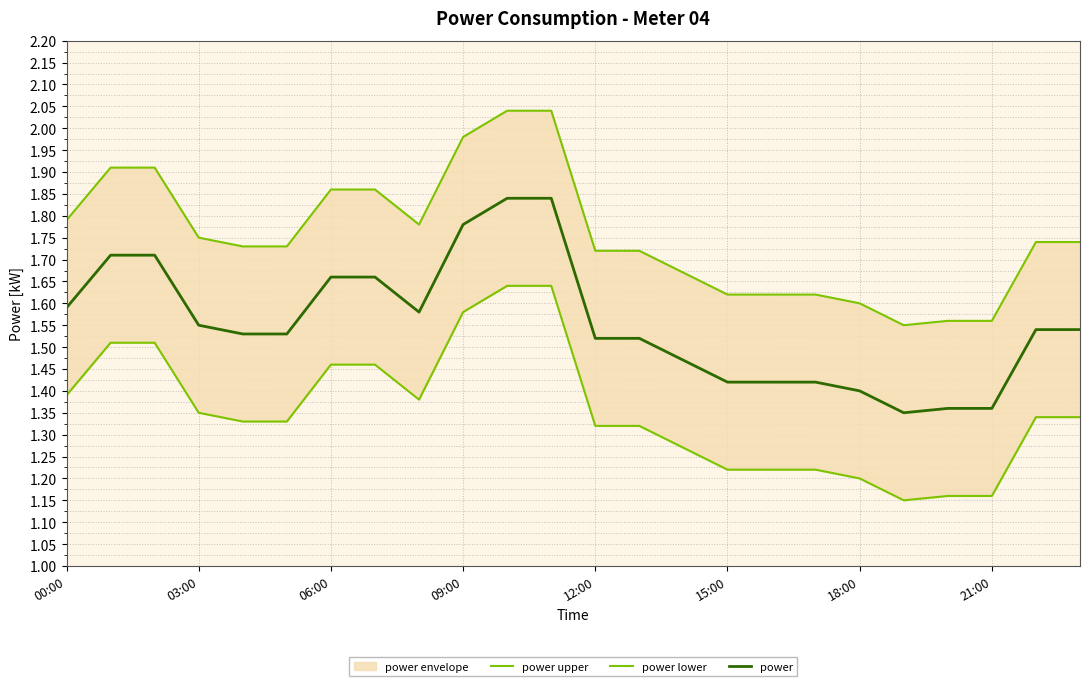

What is the highest value of the power lower series?

1.6